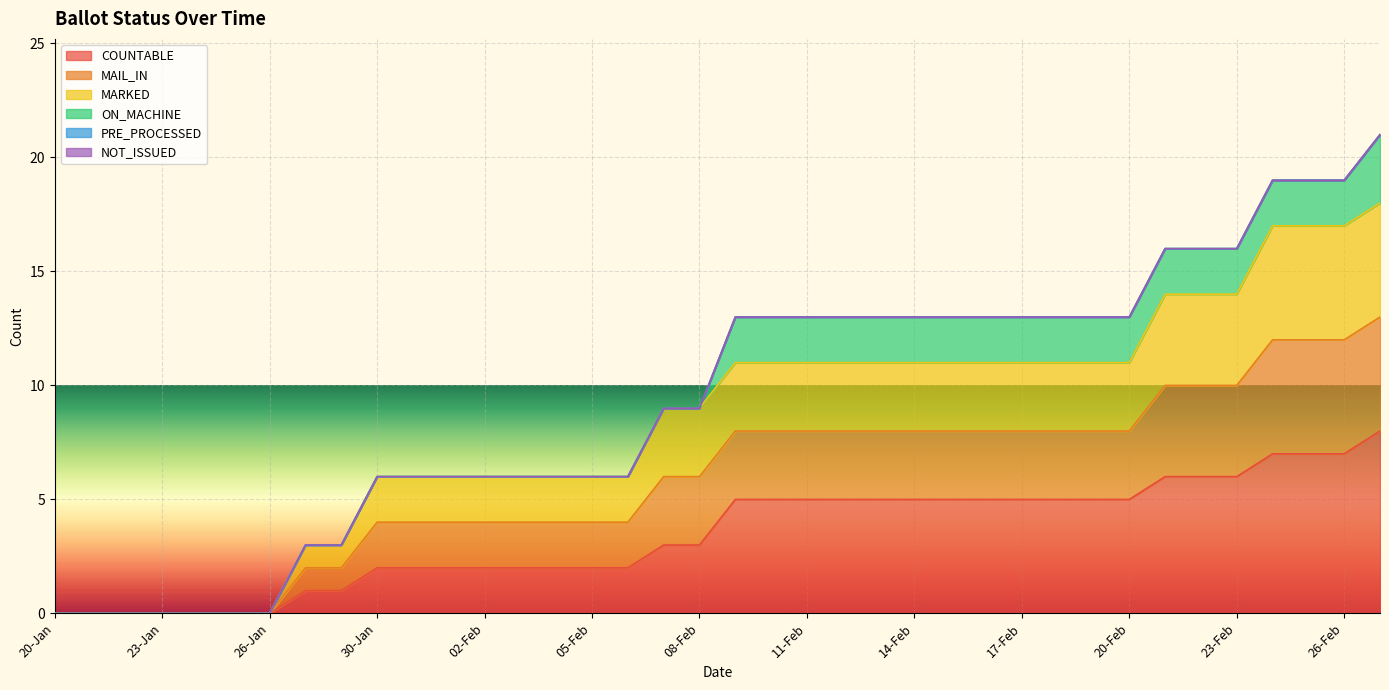

At how many categories does at least one series exceed 4?

29